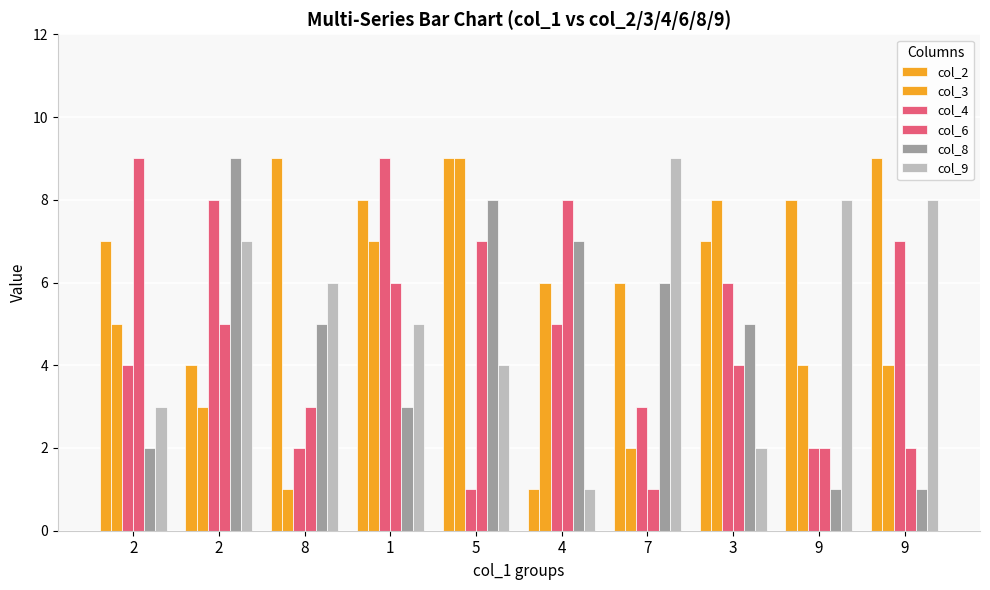

What is the sum of the col_4 values at 2 and 1?

17